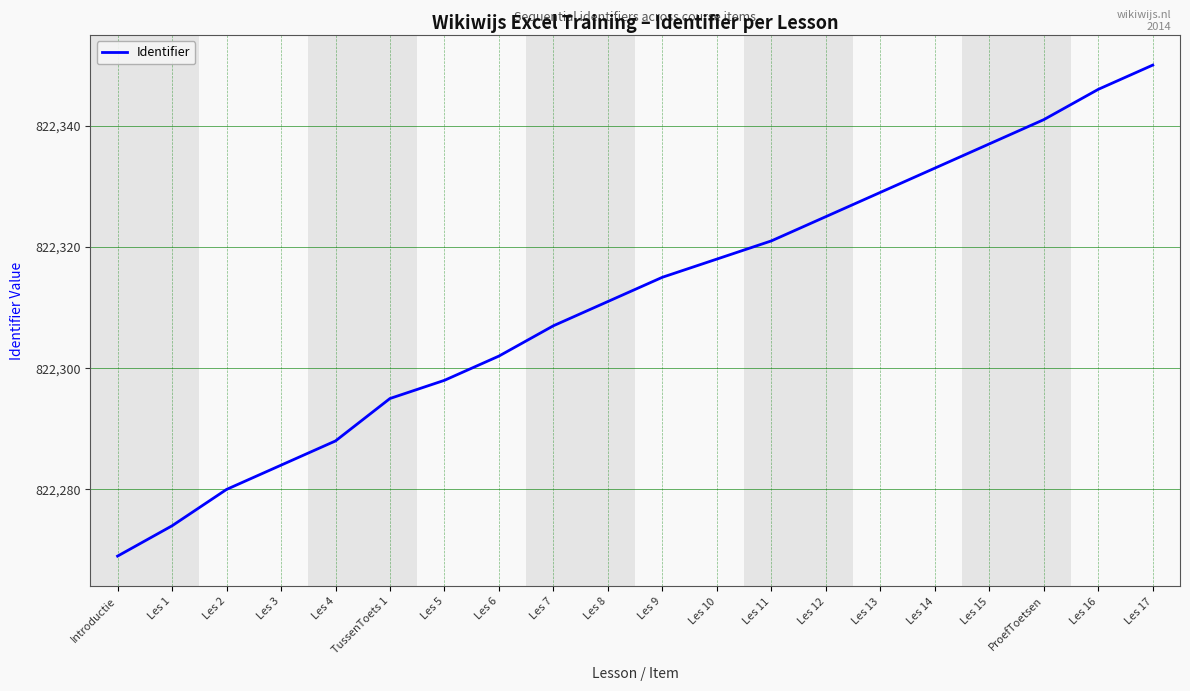

How many lines are shown in the chart?

1